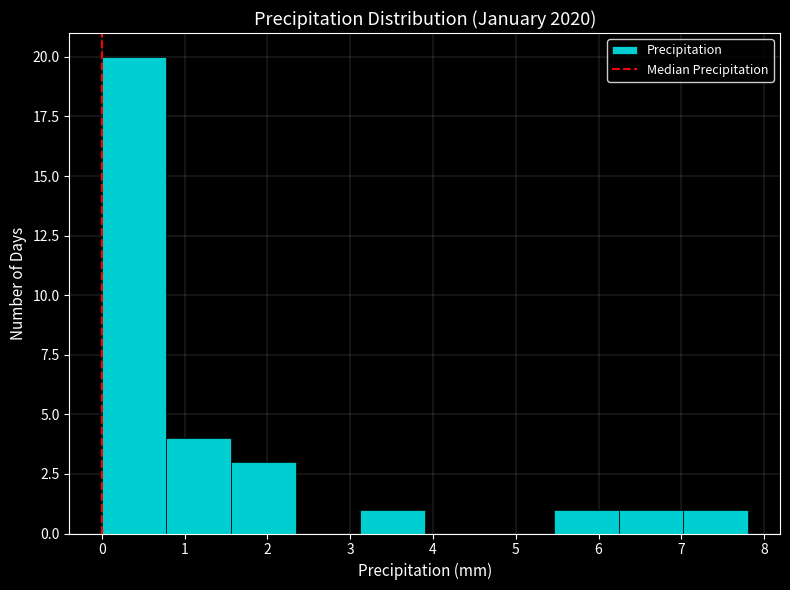

Reading left to right, transcribe this chart: for each bar, give the range it covers on the x-axis and its height. Neither the bar edges nor the heights are printed on the chart, so give them approximately, as read against the axes.

0.00 to 0.78: 20
0.78 to 1.56: 4
1.56 to 2.34: 3
2.34 to 3.12: 0
3.12 to 3.90: 1
3.90 to 4.68: 0
4.68 to 5.46: 0
5.46 to 6.24: 1
6.24 to 7.02: 1
7.02 to 7.80: 1